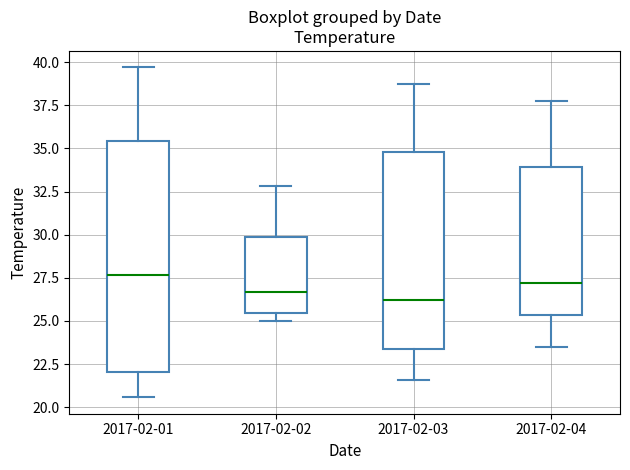

Where is the upper edge of the box for 2017-02-04 on the y-axis? The values are not printed on the chart, so give them approximately, as read against the axis.

34.0